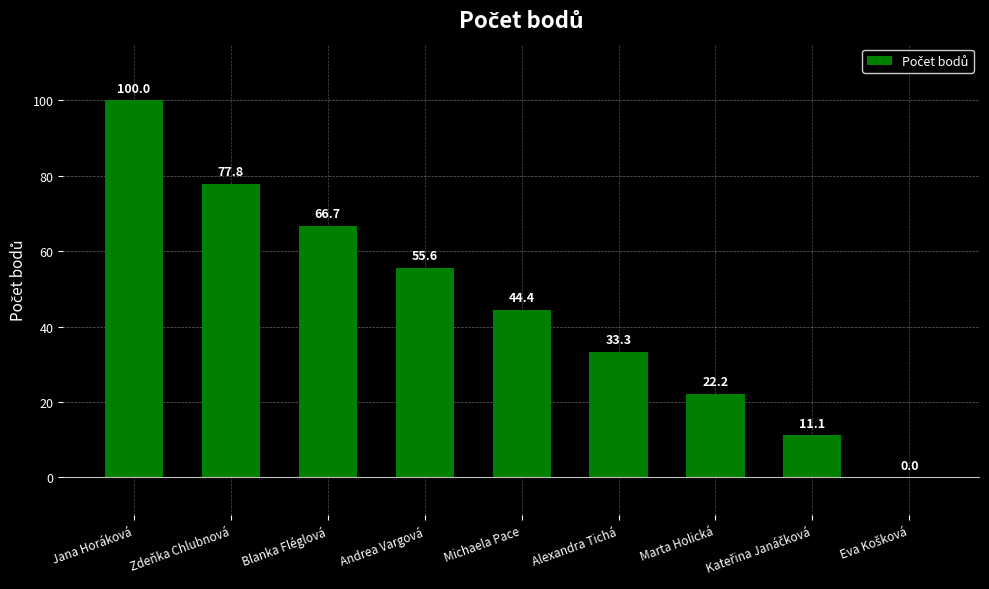

Reading left to right, list all the values displayed in this chart.

100.0	77.8	66.7	55.6	44.4	33.3	22.2	11.1	0.0